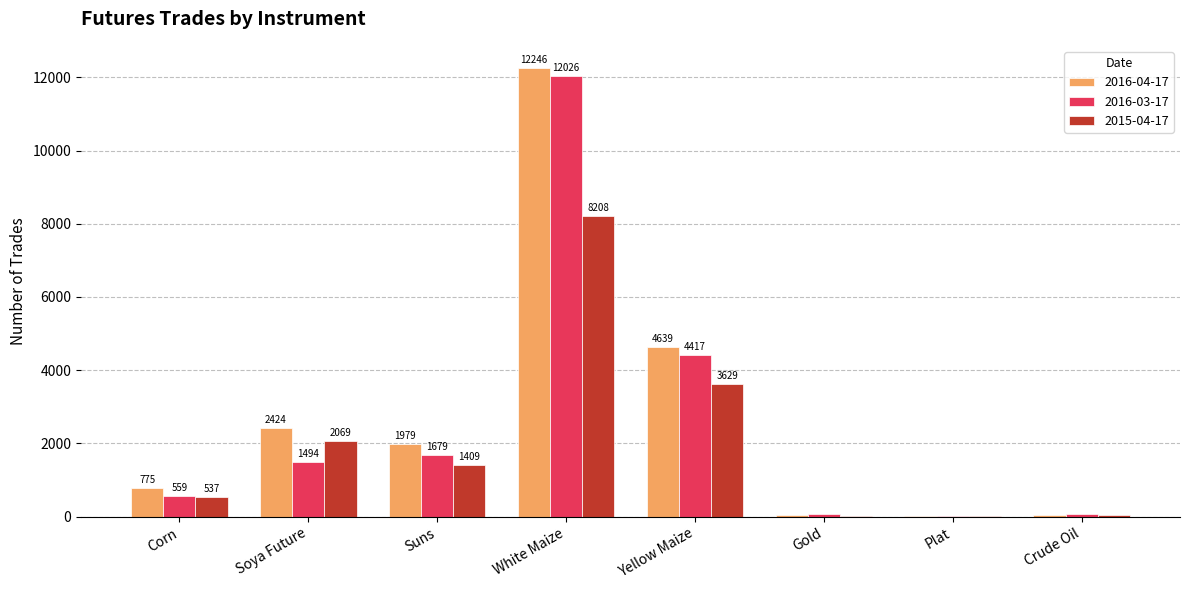

Reading right to left, extract all data points from this chart.

2016-04-17: 46	8	51	4639	12246	1979	2424	775
2016-03-17: 63	24	67	4417	12026	1679	1494	559
2015-04-17: 52	12	12	3629	8208	1409	2069	537